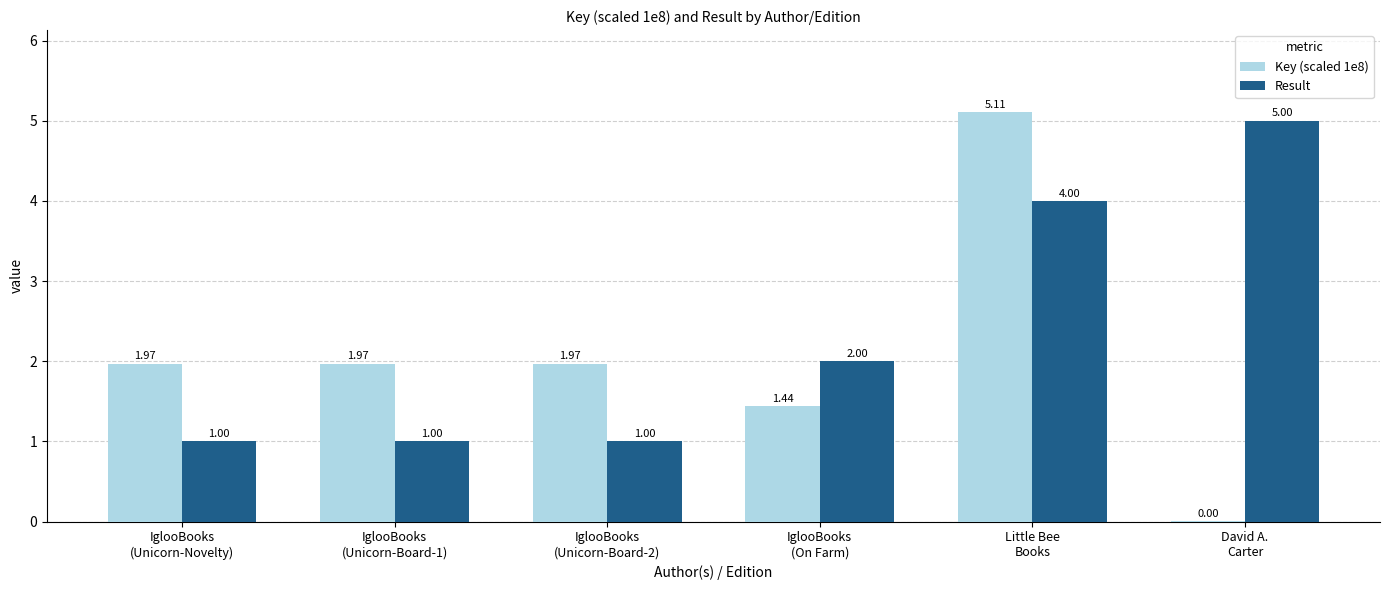

Which series has the largest total across all categories?

Result